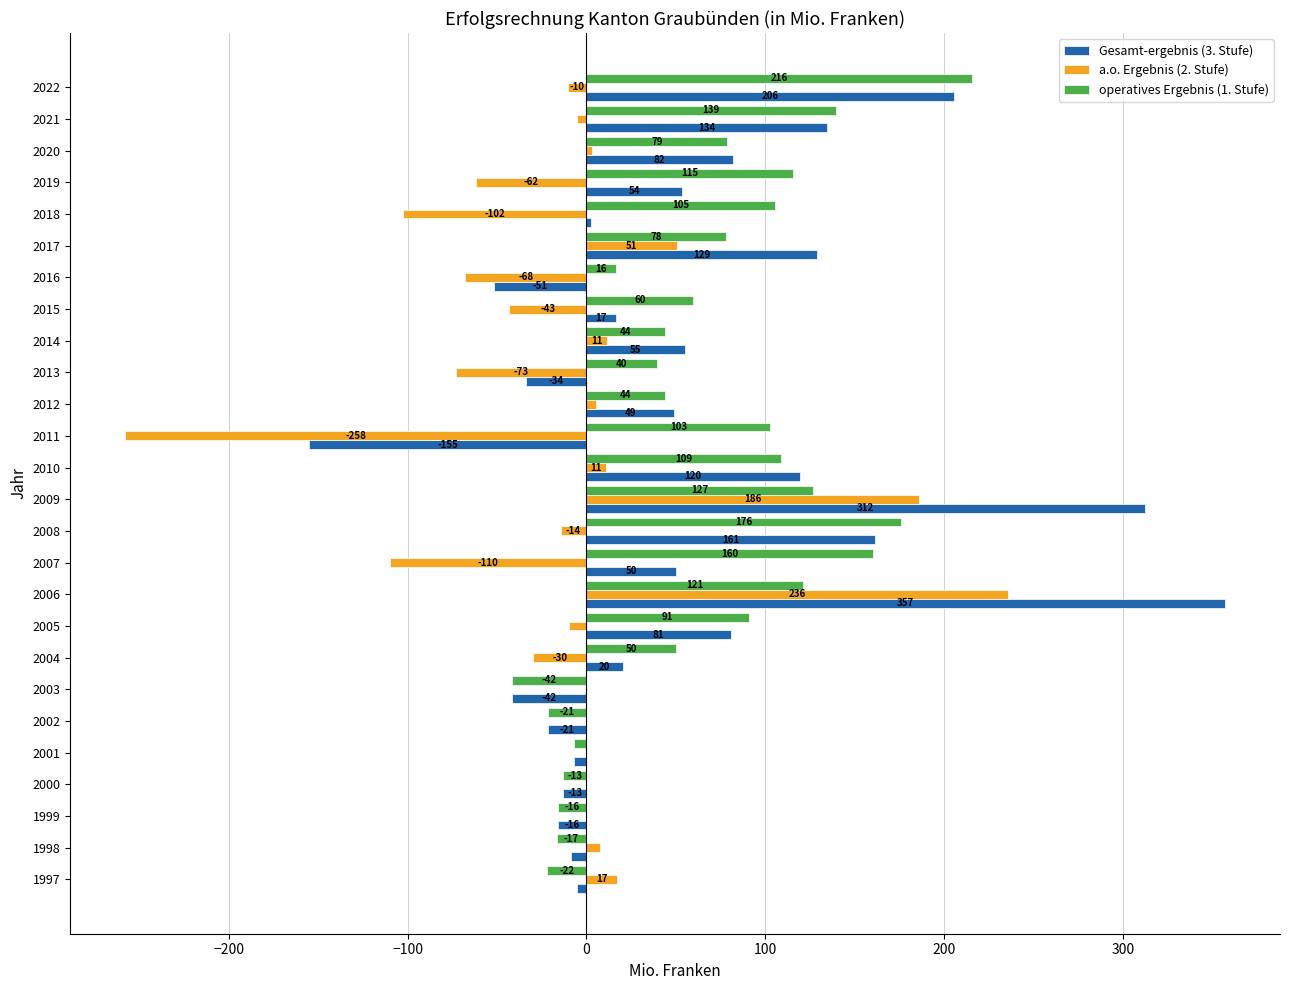

What value does the a.o. Ergebnis (2. Stufe) series have at 2008?

-14.4